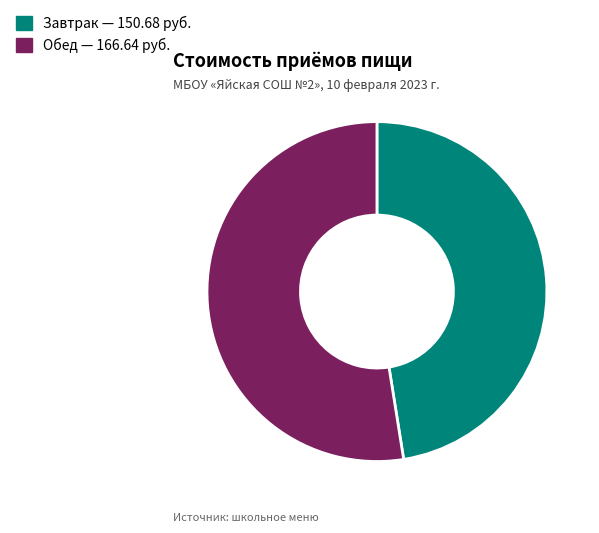

Rank the categories by value from highest to lowest.

Обед, Завтрак